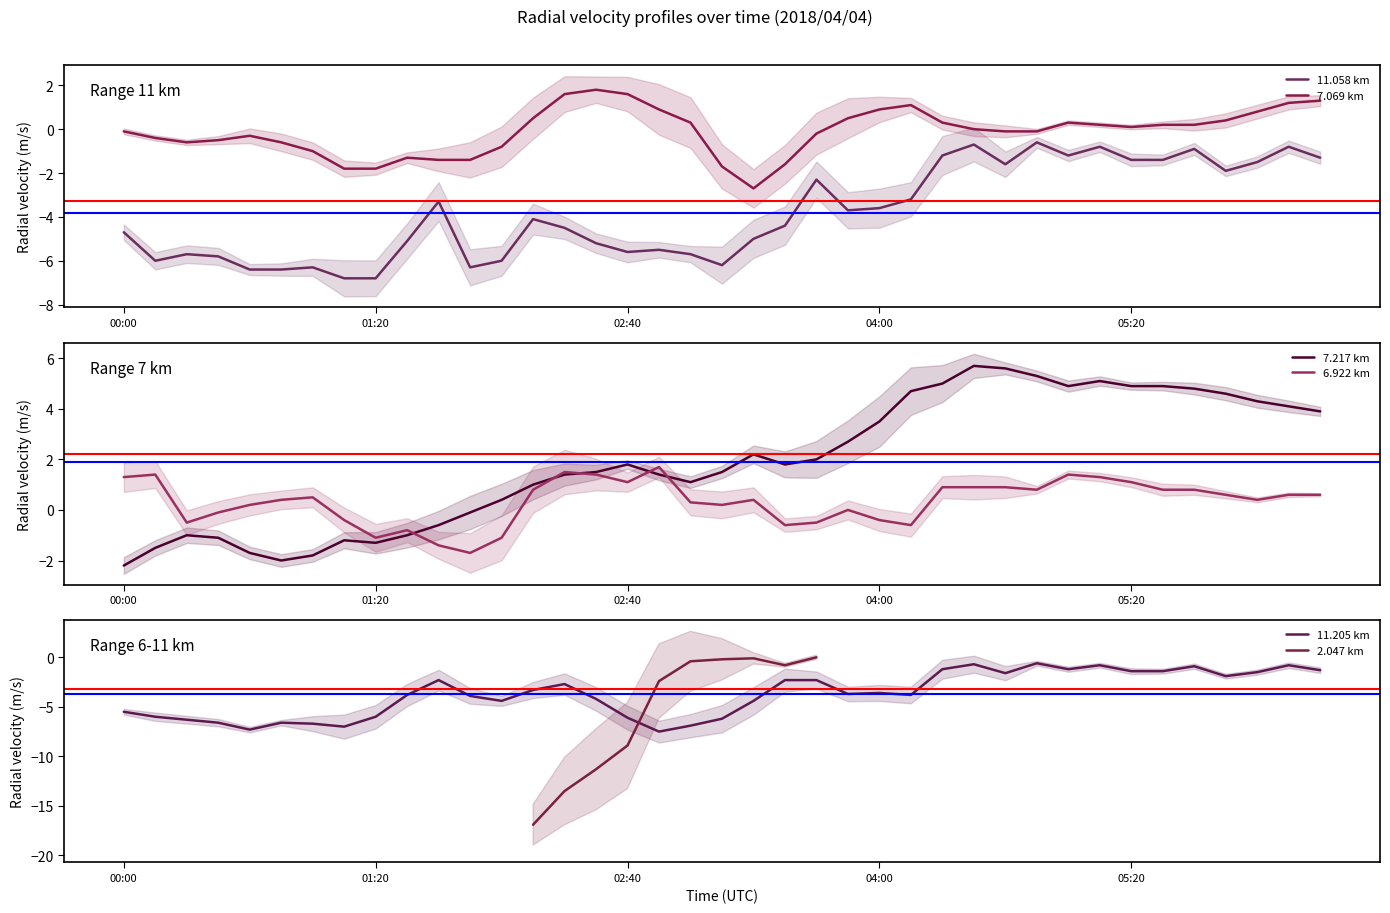

How many series are shown in this chart?

6